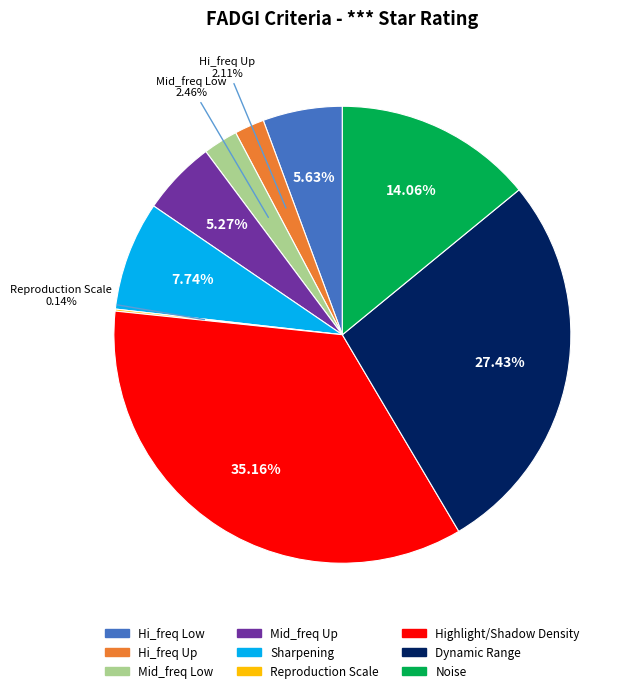

To the nearest percent, what is the average slice percentage?

11%